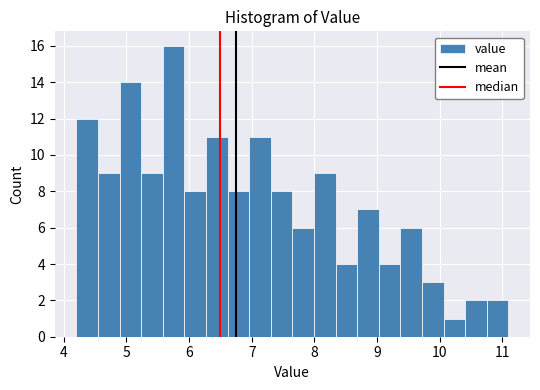

Around what value on the x-axis is the tallest bar? Give the approximate position of its centre, as read against the axis.

5.8